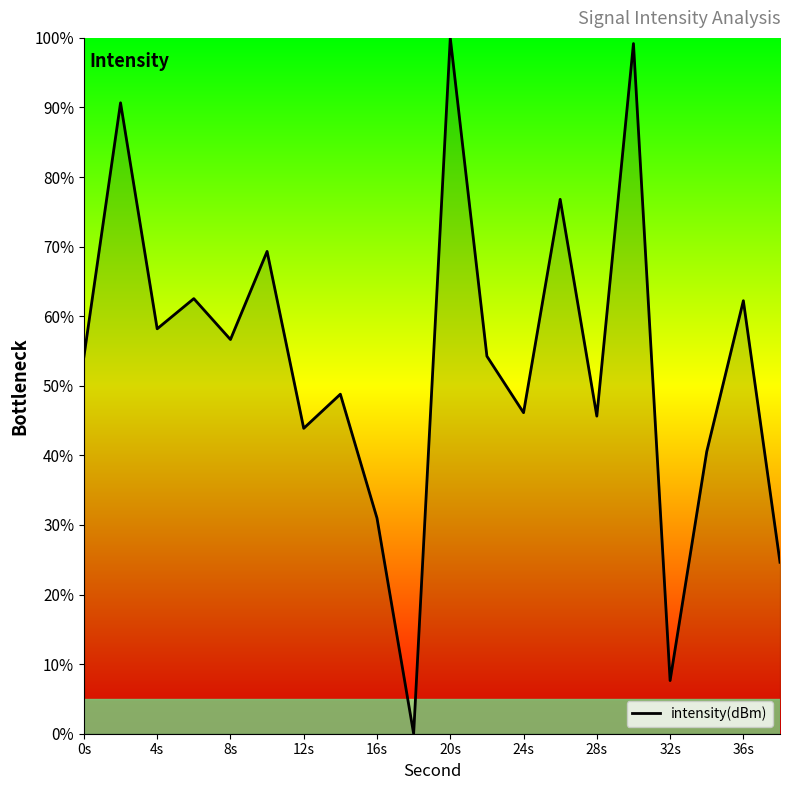

What is the difference between the maximum and minimum values?

100.0